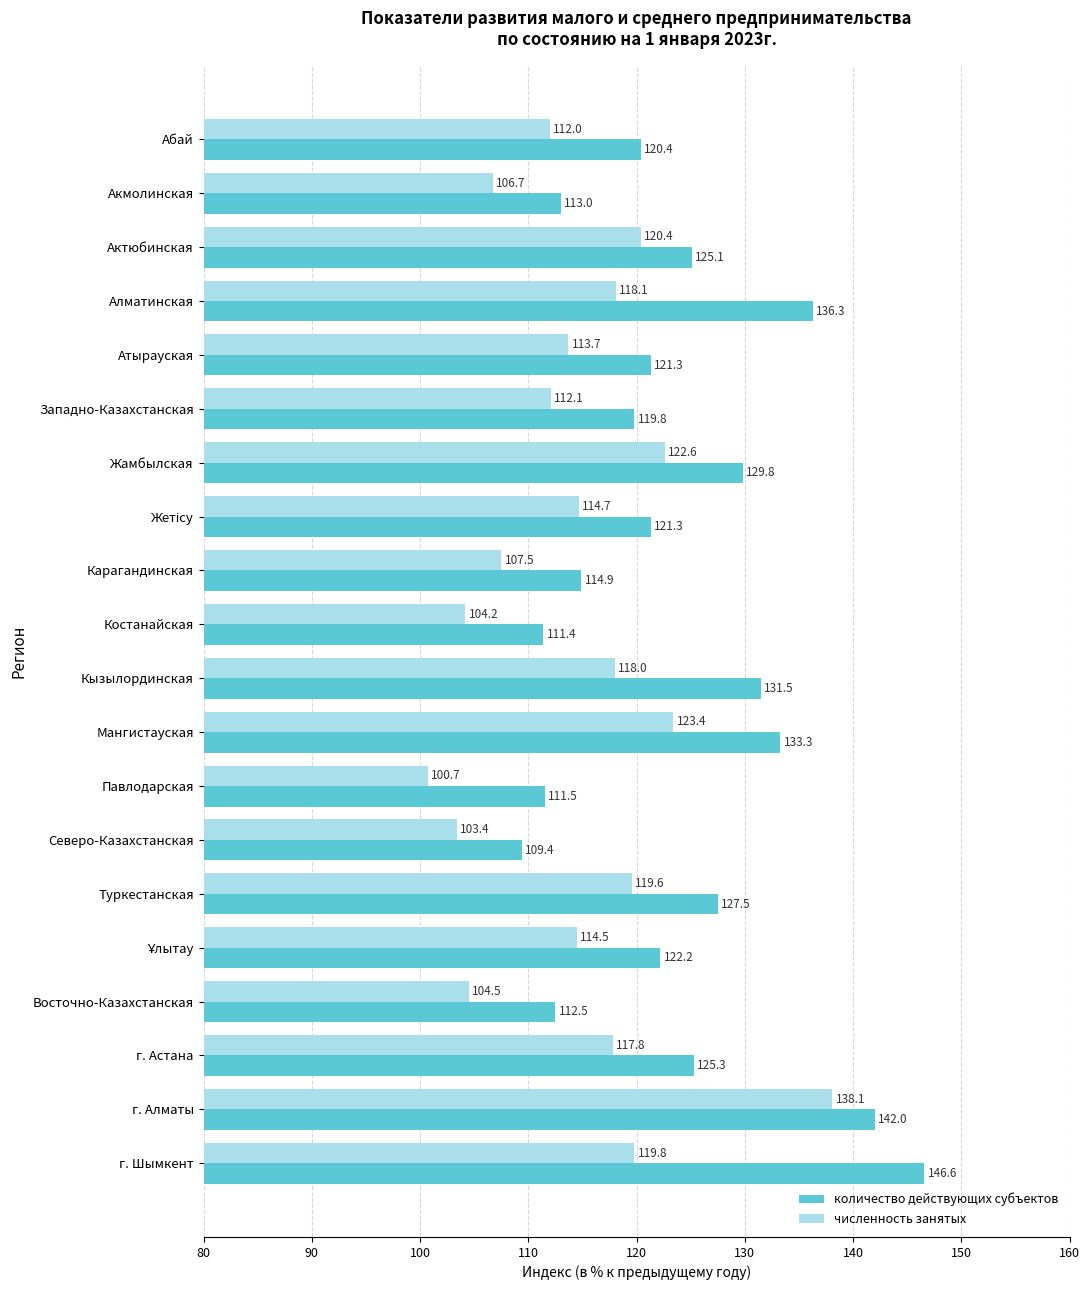

The value of количество действующих субъектов at Северо-Казахстанская is 109.4. True or false?

True